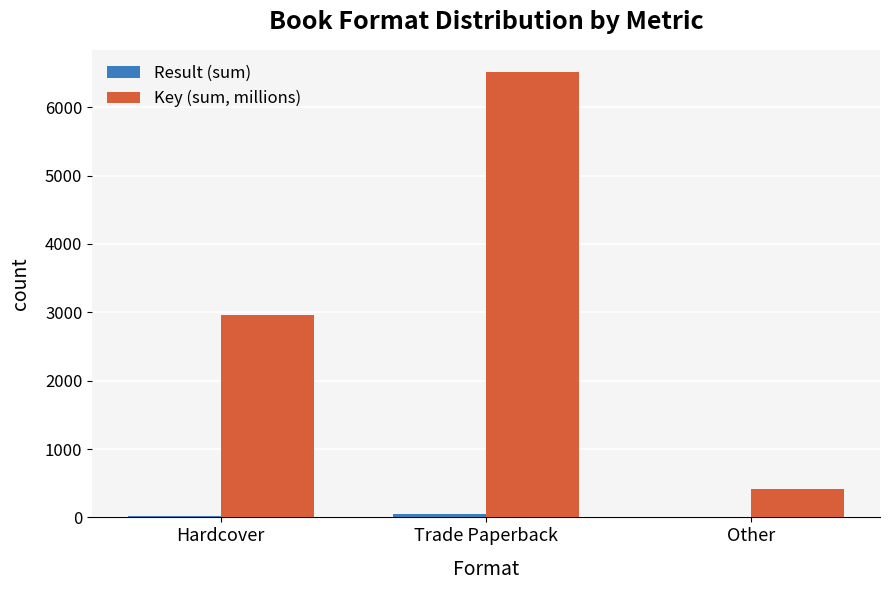

How many categories are shown in the chart?

3